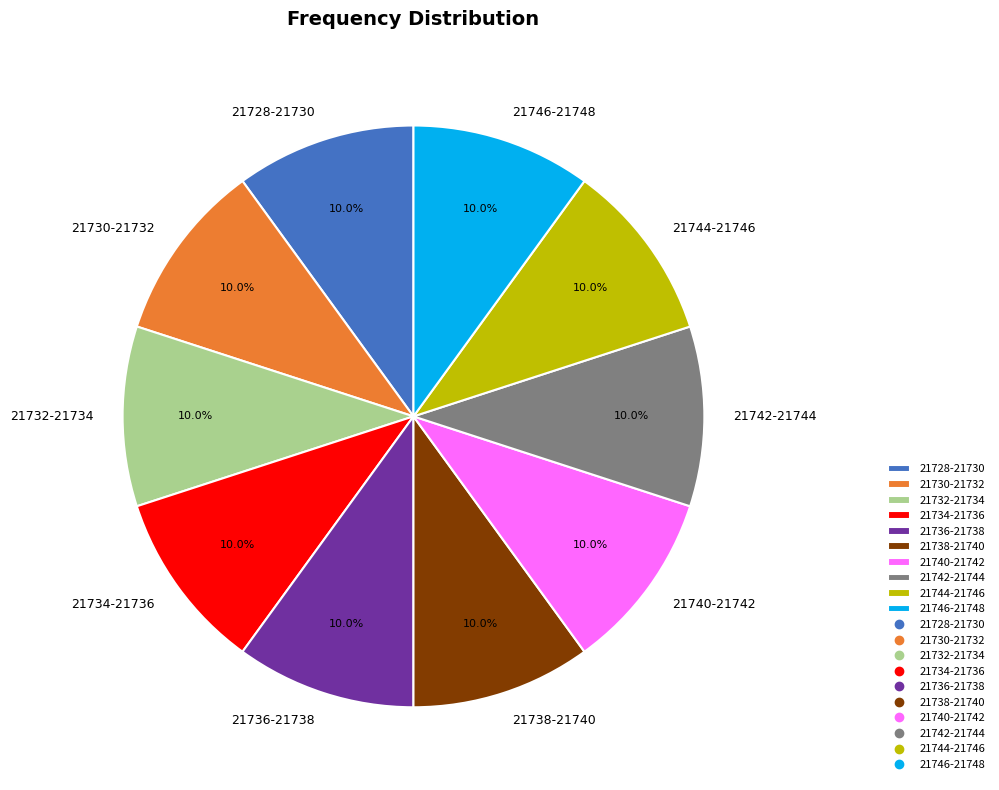

Is there a majority slice in this chart?

No